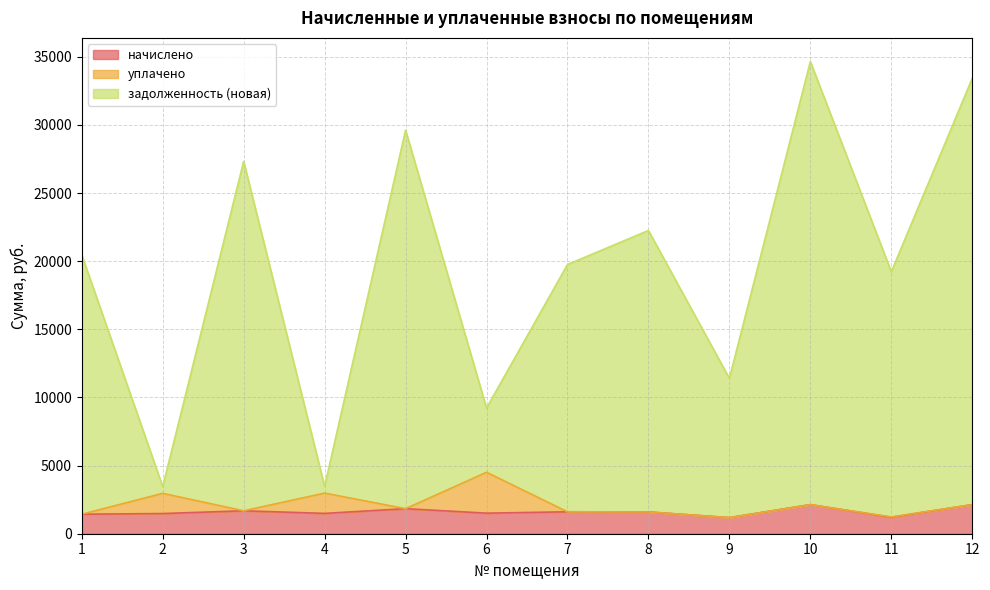

Which has a higher value, 6 or 5?

5